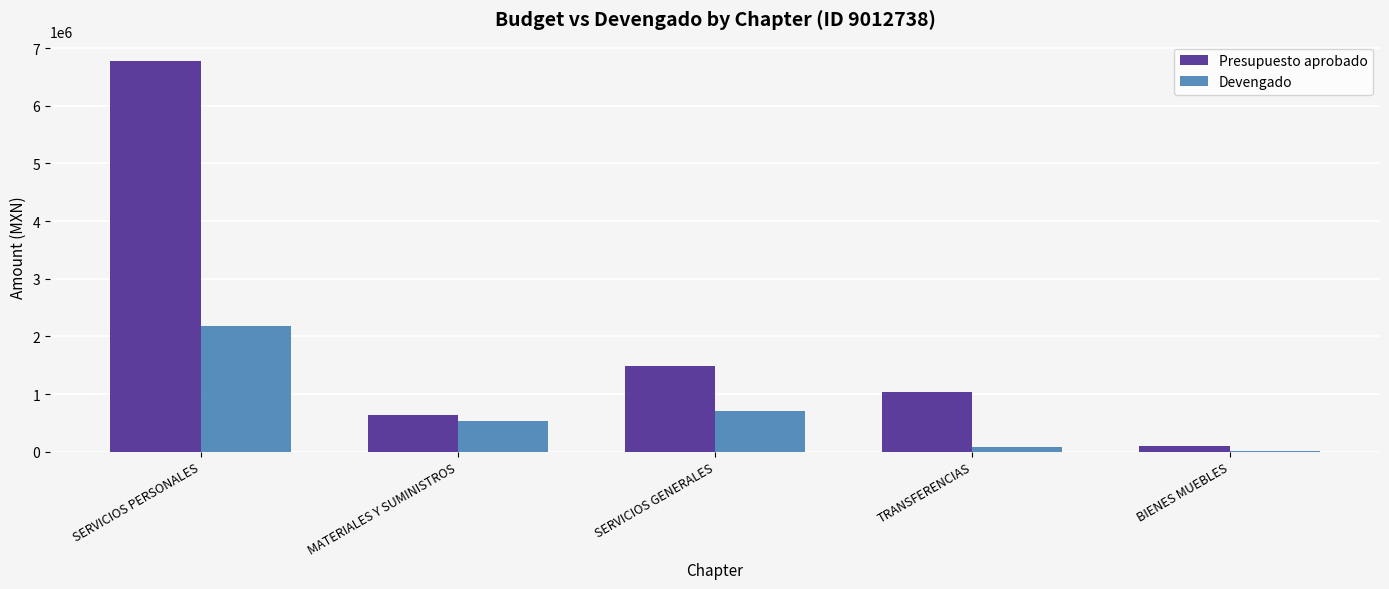

Is the value of Presupuesto aprobado at SERVICIOS PERSONALES greater than the value of Devengado at BIENES MUEBLES?

Yes